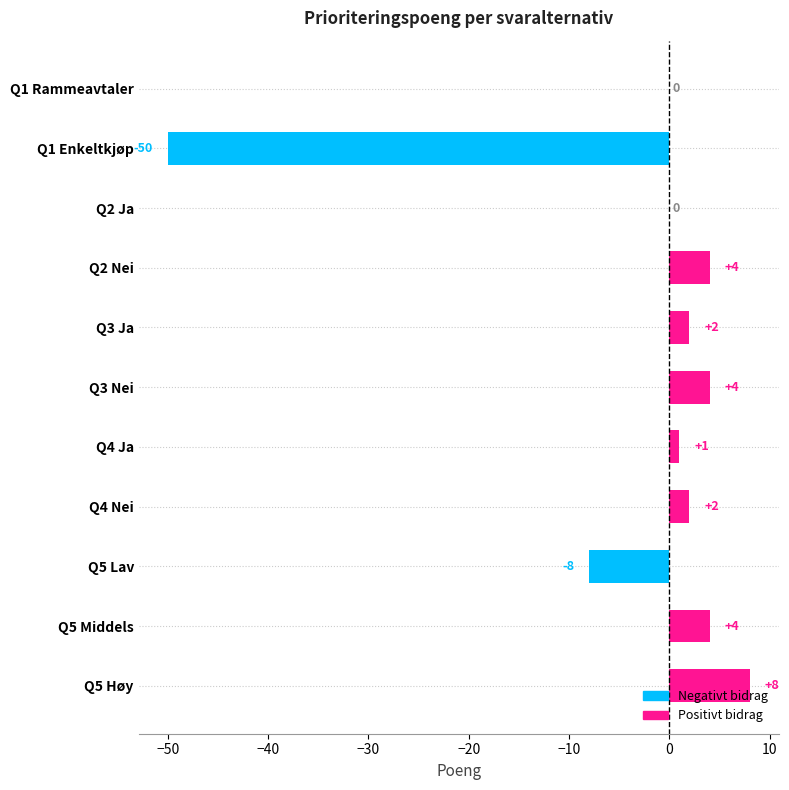

What is the sum of all values?

-33